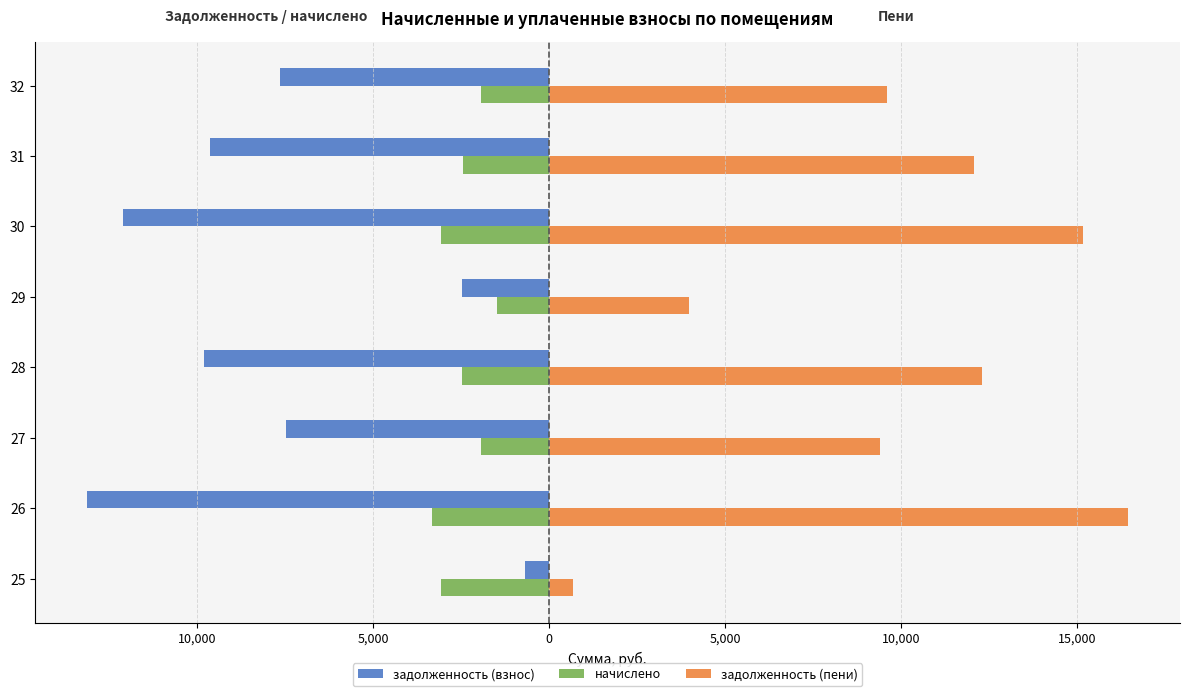

What are all the series names shown in the legend?

задолженность (взнос), начислено, задолженность (пени)